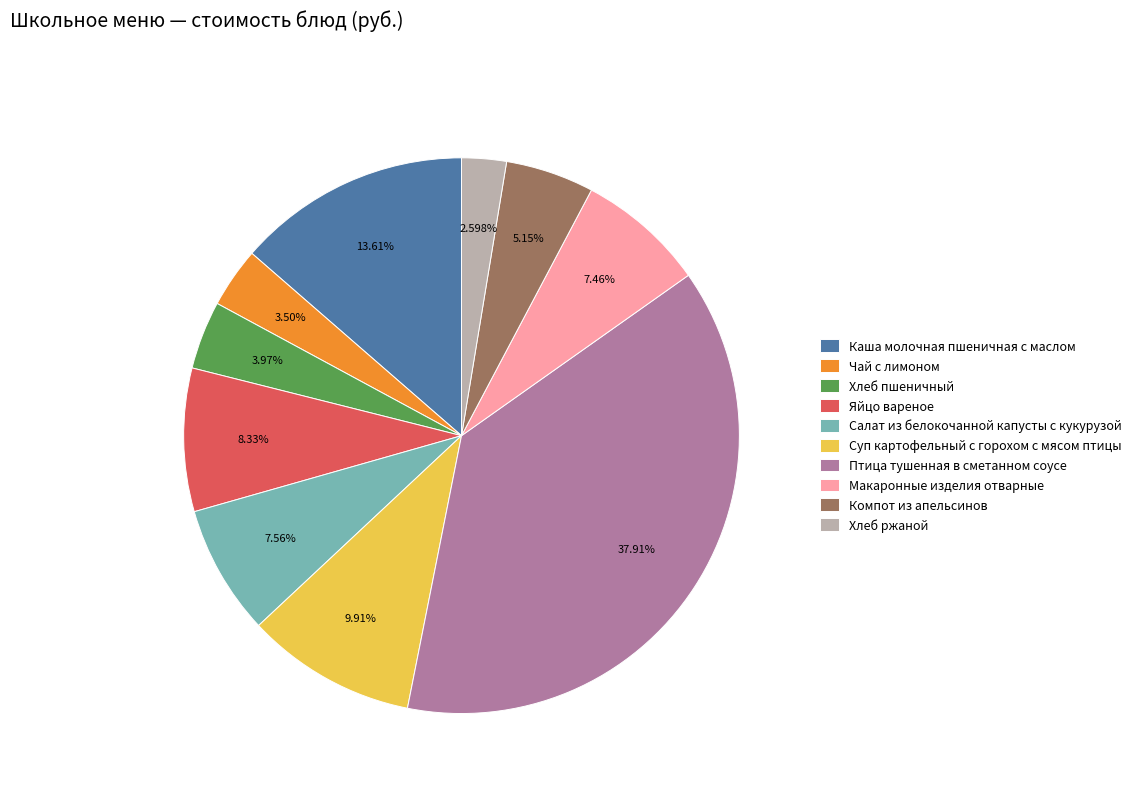

Does any single category account for the majority?

No